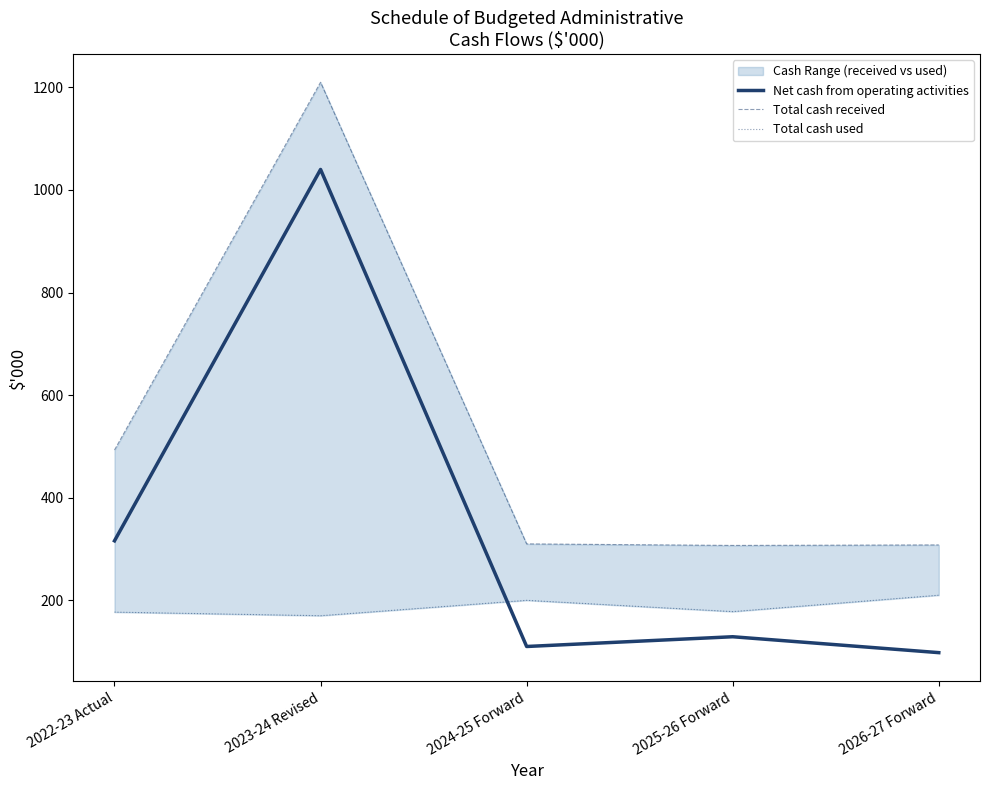

Where is Net cash from operating activities nearest to the value 569?

2022-23 Actual